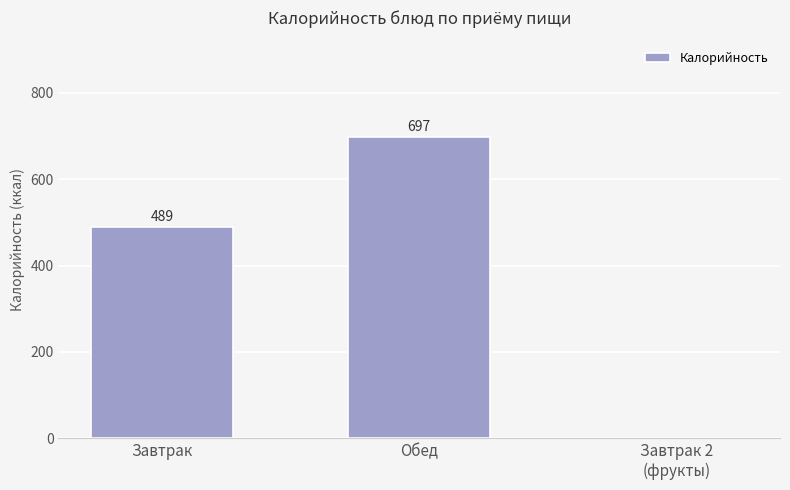

Which label corresponds to the largest value in the chart?

Обед